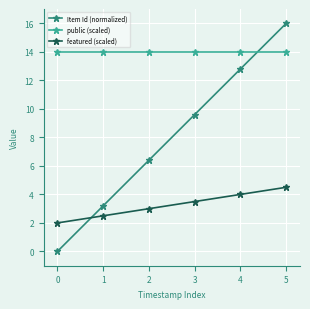

What is the spread (max minus min) of values at 2?

11.0